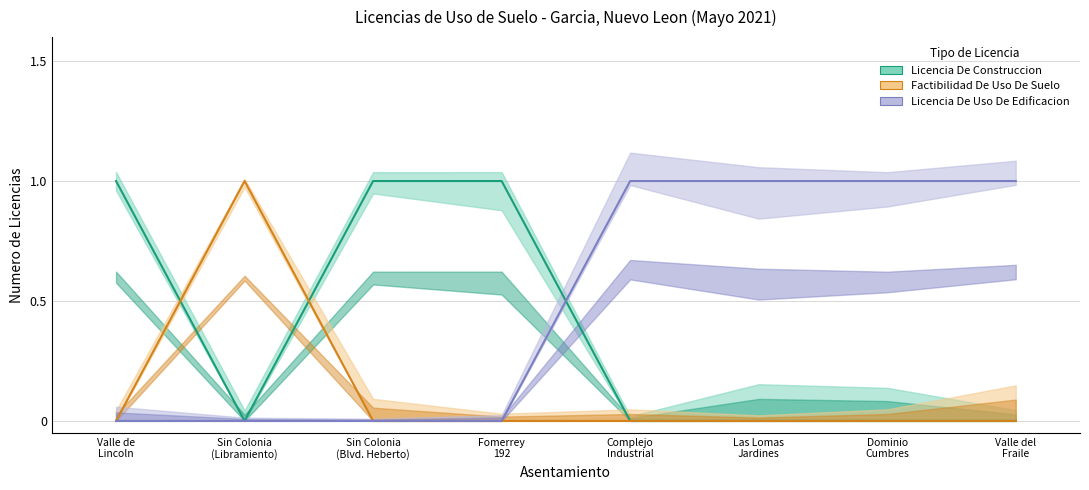

Between Fomerrey
192 and Complejo
Industrial, which is larger?

Fomerrey
192